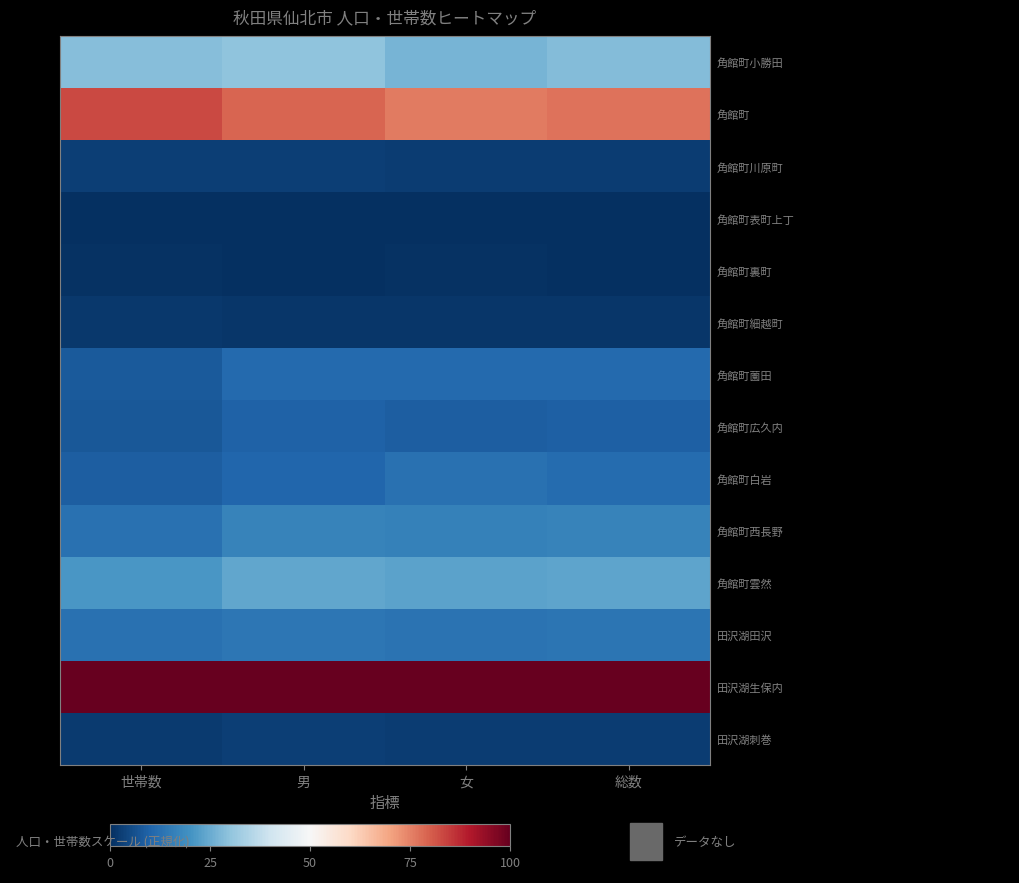

At which category is the sum across all series the highest?

男